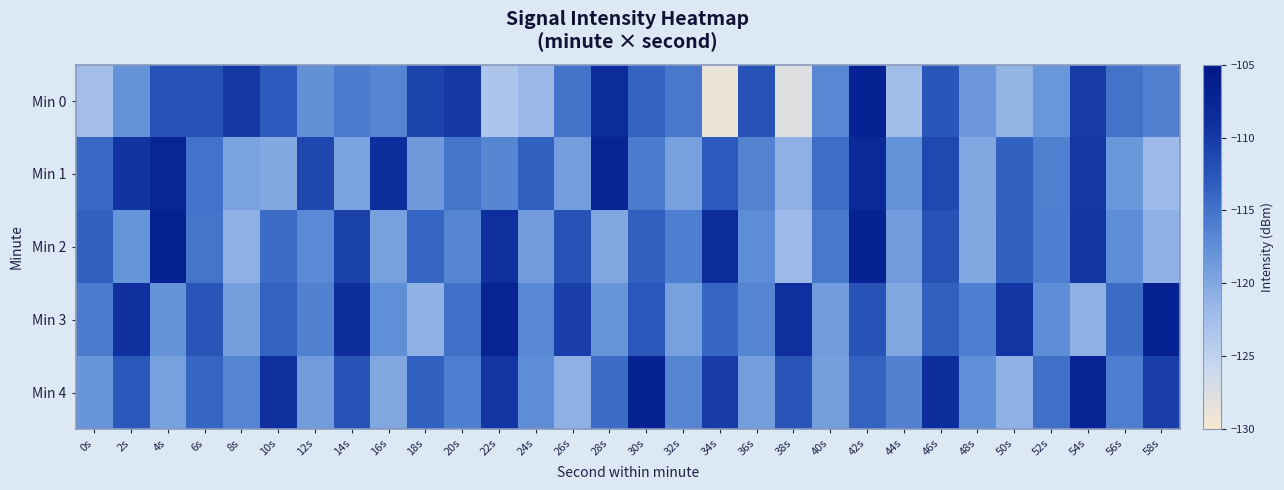

Which series has the largest range (max minus min)?

Min 0